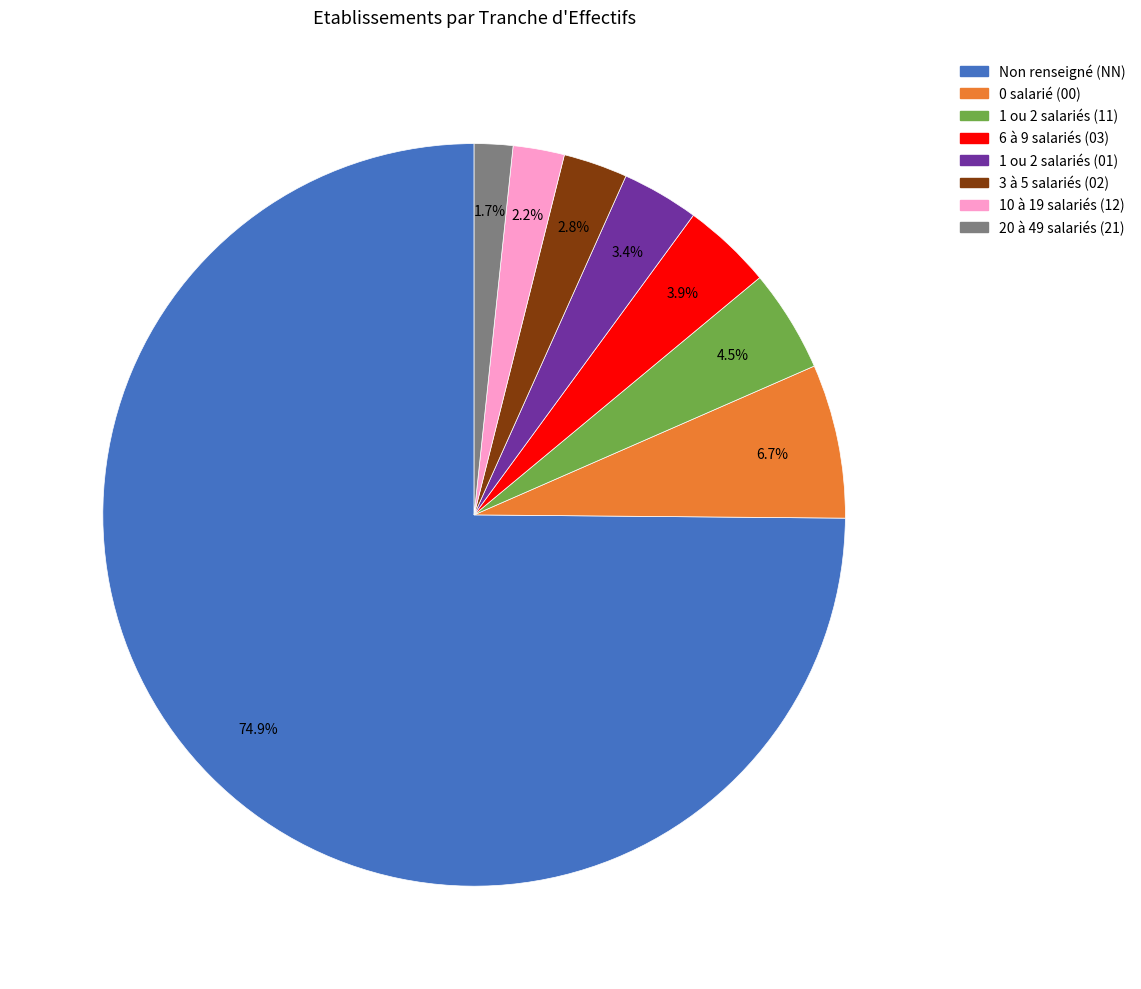

Does any single category account for the majority?

Yes